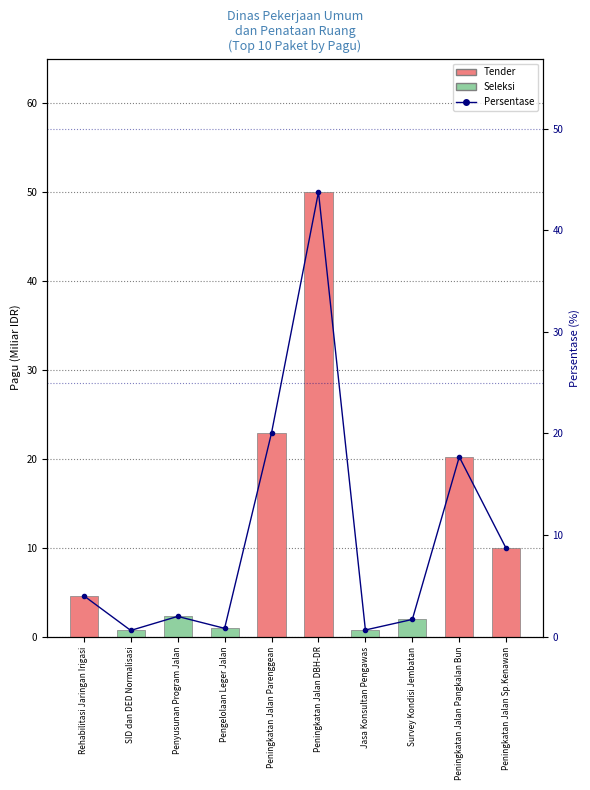

What is the spread (max minus min) of values at SID dan DED Normalisasi?

0.1